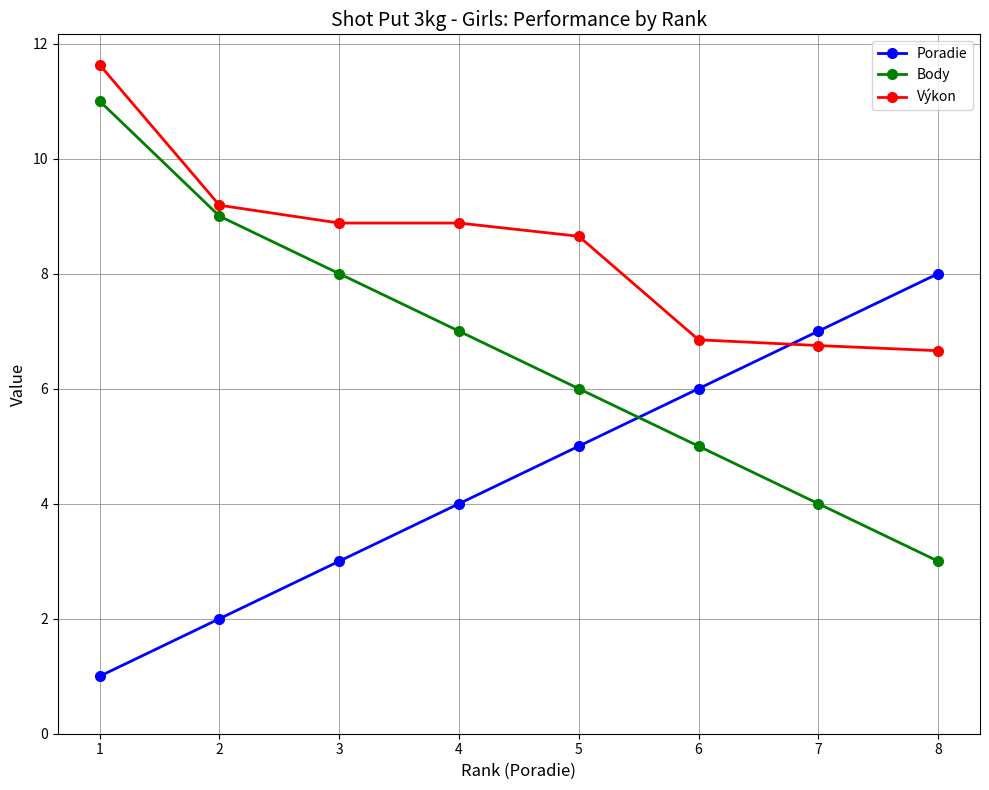

What are all the series names shown in the legend?

Poradie, Body, Výkon